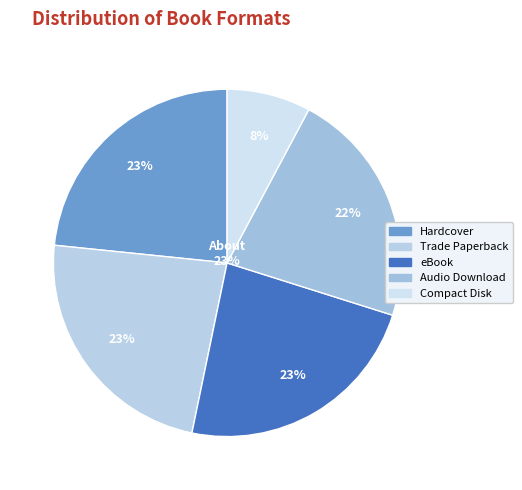

Which category has the biggest portion of the pie?

Trade Paperback